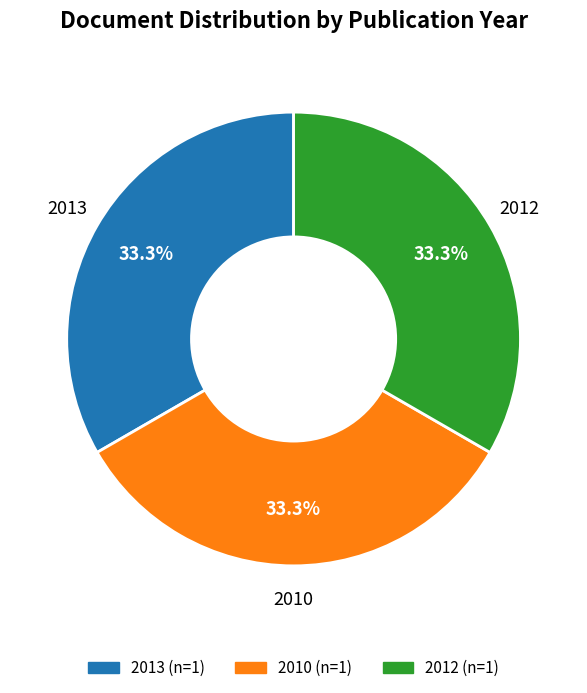

Is there a majority slice in this chart?

No